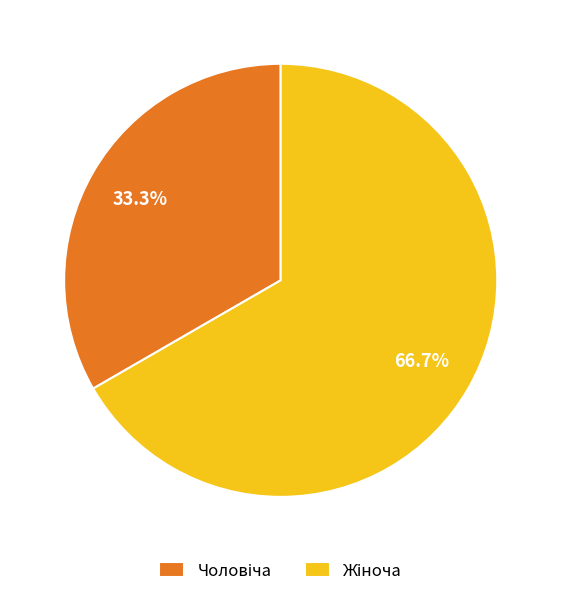

Does any single category account for the majority?

Yes